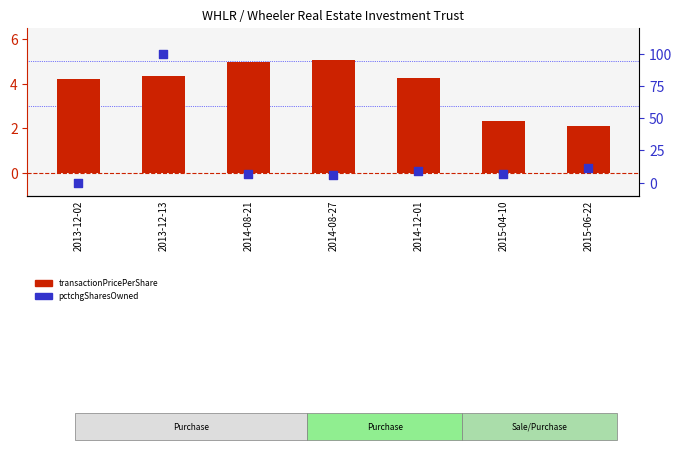

Which series contains the highest Y value?

pctchgSharesOwned